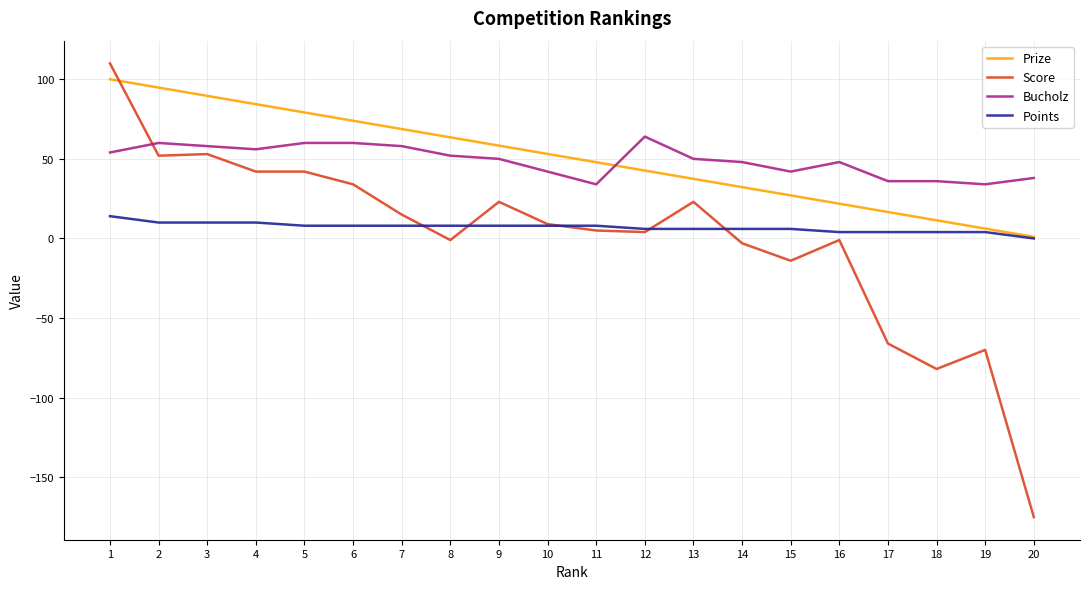

How many categories are shown in the chart?

20